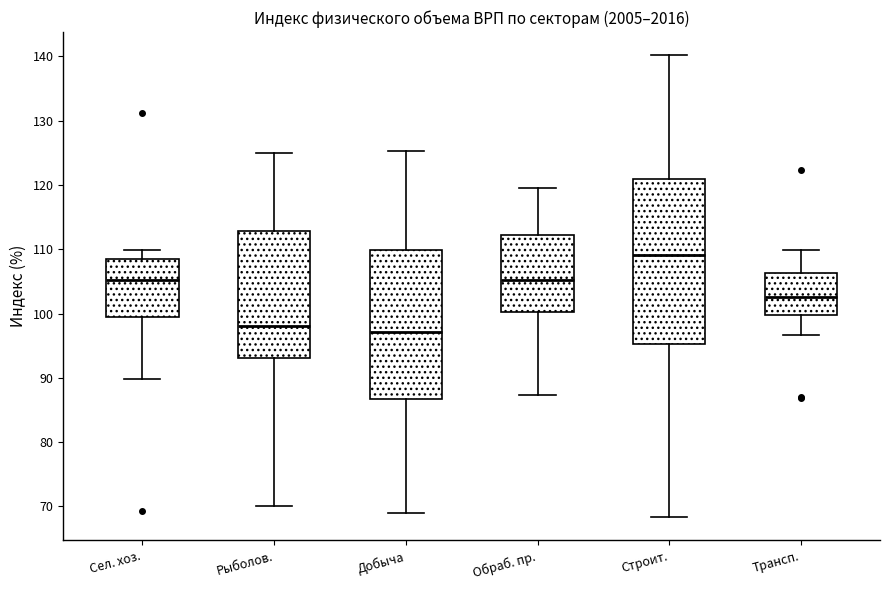

Comparing the boxes themselves (not the whiskers), which one is the tallest?

Строит.